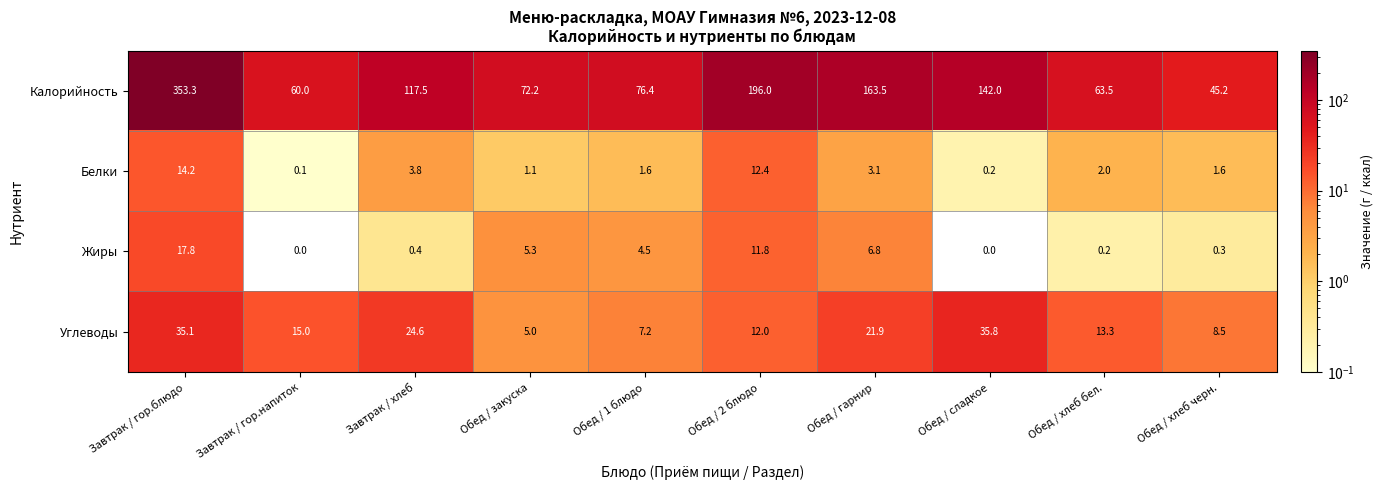

Is it true that Белки equals 3.1 at Обед / гарнир?

True